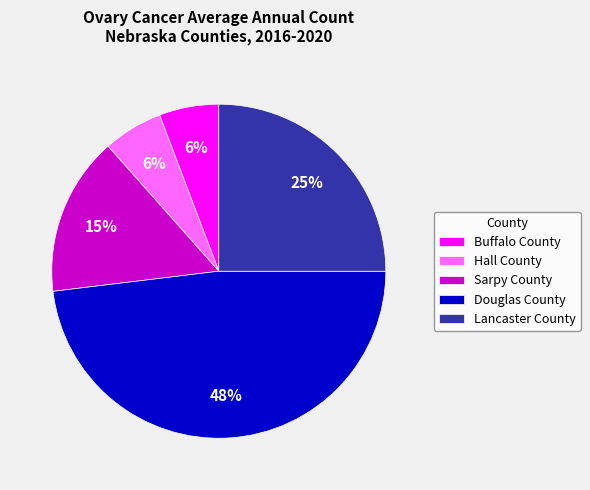

Count the number of slices in the pie.

5